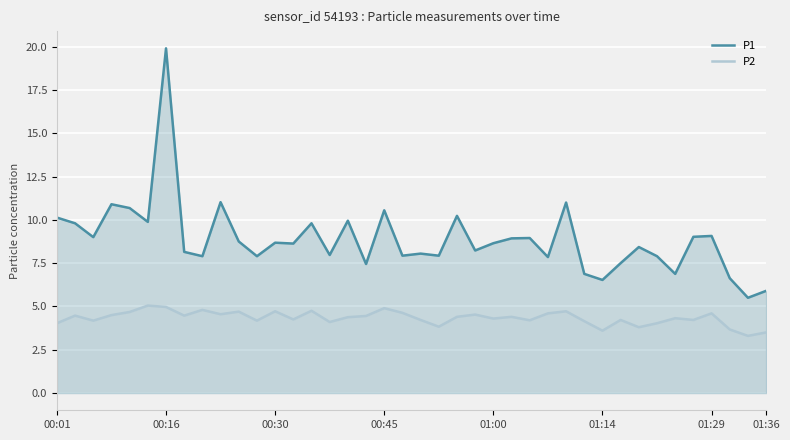

What is the maximum value shown in the chart?

19.9